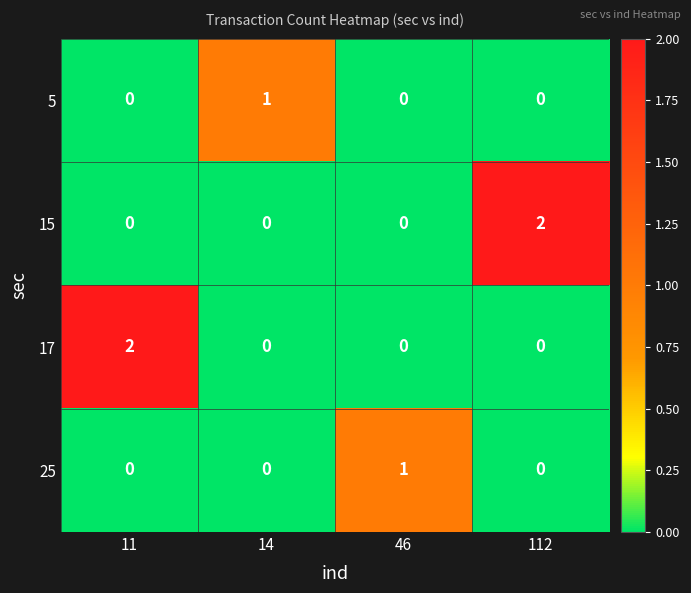

Is it true that 17 equals 1 at 112?

False